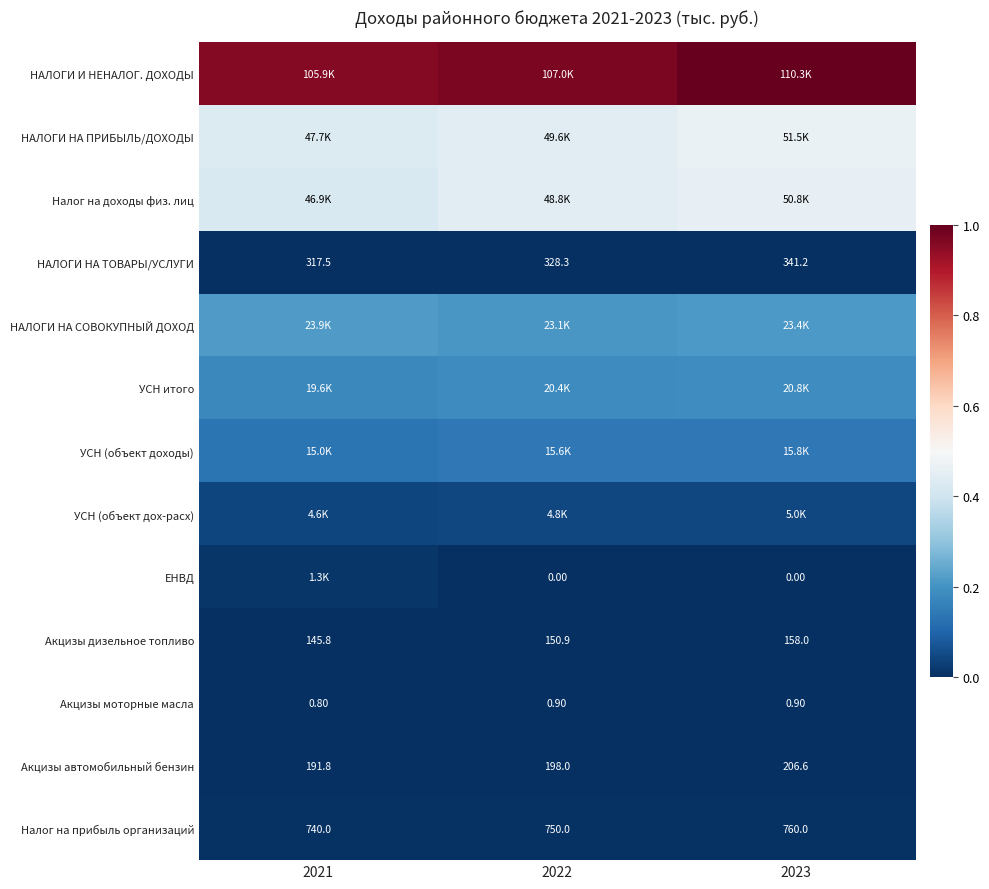

At 2022, list the series in order from largest to smallest.

НАЛОГИ И НЕНАЛОГ. ДОХОДЫ, НАЛОГИ НА ПРИБЫЛЬ/ДОХОДЫ, Налог на доходы физ. лиц, НАЛОГИ НА СОВОКУПНЫЙ ДОХОД, УСН итого, УСН (объект доходы), УСН (объект дох-расх), Налог на прибыль организаций, НАЛОГИ НА ТОВАРЫ/УСЛУГИ, Акцизы автомобильный бензин, Акцизы дизельное топливо, Акцизы моторные масла, ЕНВД